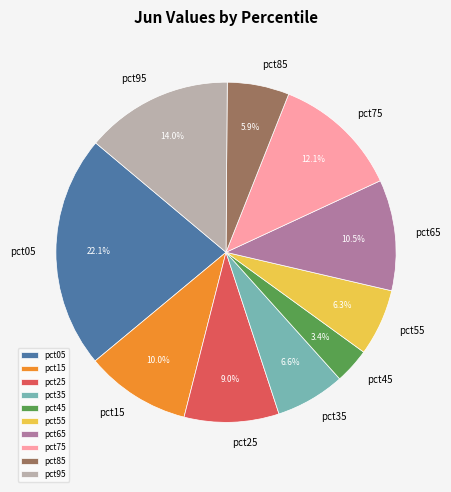

To the nearest percent, what is the difference between the pct85 and pct05 slice percentages?

16%